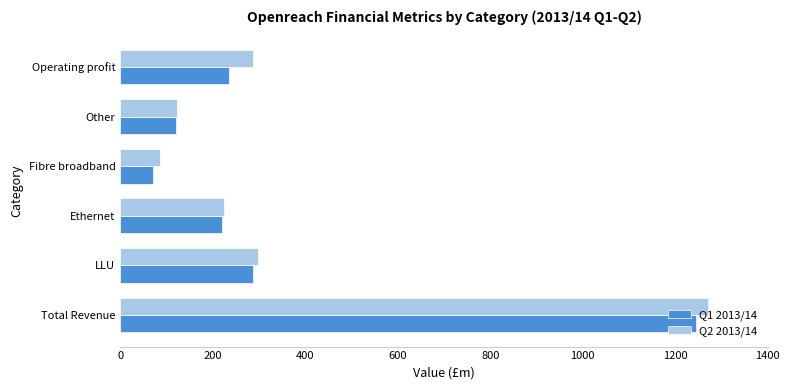

What is the sum of all Q1 2013/14 values?

2178